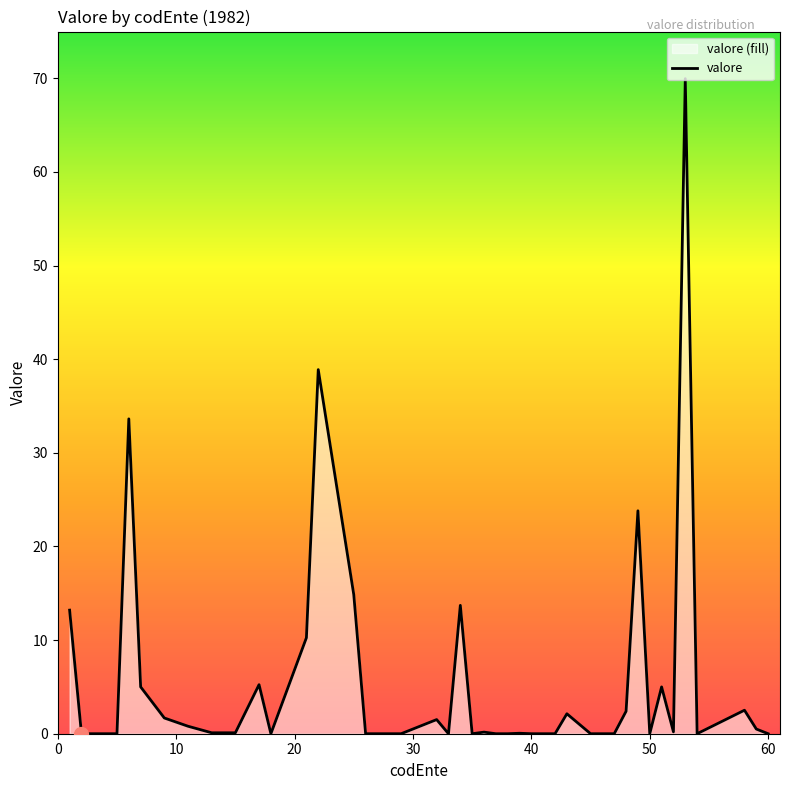

What is the maximum value shown in the chart?

70.0